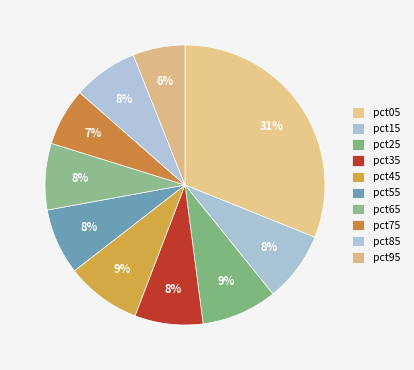

What percentage is the pct05 slice, to the nearest percent?

31%